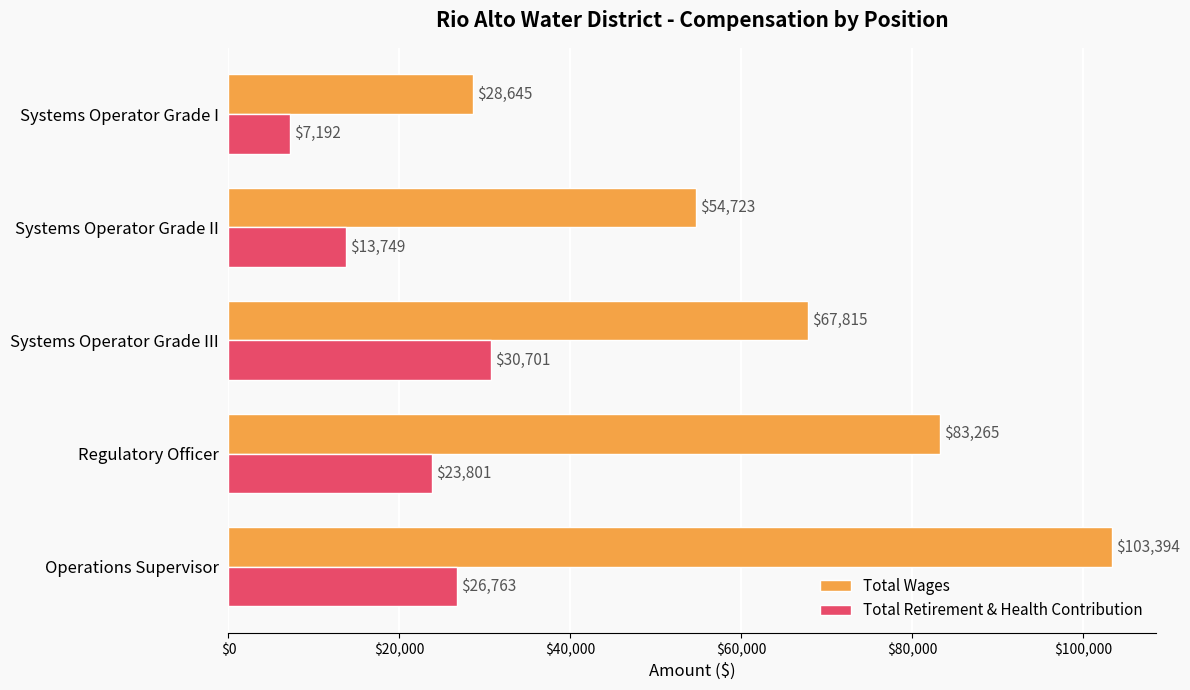

Which label corresponds to the largest value in the chart?

Operations Supervisor